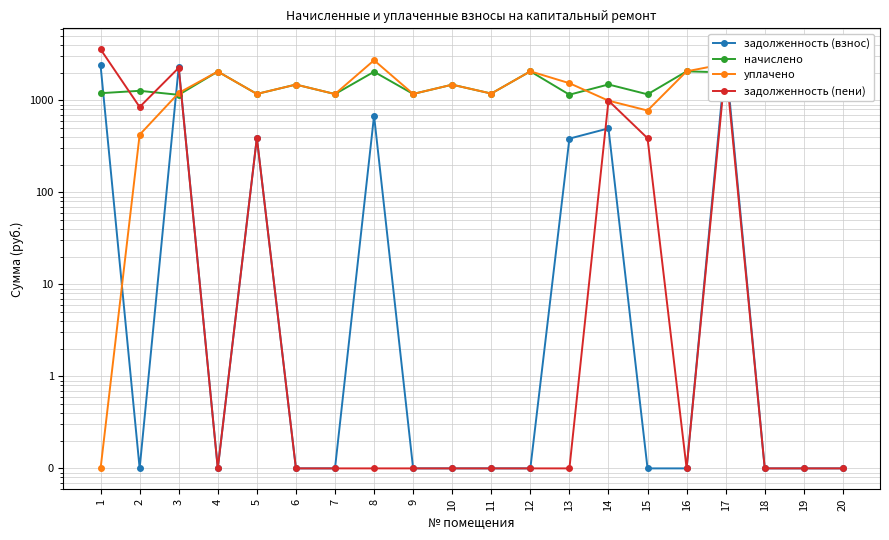

Reading left to right, extract all data points from this chart.

задолженность (взнос): 1=2389.2	2=0.1	3=2309.8	4=0.1	5=390.8	6=0.1	7=0.1	8=680.9	9=0.1	10=0.1	11=0.1	12=0.1	13=383.4	14=495.3	15=0.1	16=0.1	17=2866.5	18=0.1	19=0.1	20=0.1
начислено: 1=1194.6	2=1268.3	3=1146.7	4=2053.7	5=1172.5	6=1482.2	7=1168.8	8=2042.6	9=1172.5	10=1478.5	11=1183.5	12=2064.7	13=1150.3	14=1485.9	15=1161.4	16=2064.7	17=2009.4	18=1172.5	19=1076.6	20=1567.0
уплачено: 1=0.1	2=422.8	3=1201.8	4=2053.7	5=1172.5	6=1482.2	7=1168.8	8=2723.5	9=1172.5	10=1478.5	11=1183.5	12=2064.7	13=1533.8	14=990.6	15=774.3	16=2064.7	17=2493.2	18=1172.5	19=1076.6	20=1567.0
задолженность (пени): 1=3583.8	2=845.6	3=2254.7	4=0.1	5=390.8	6=0.1	7=0.1	8=0.1	9=0.1	10=0.1	11=0.1	12=0.1	13=0.1	14=990.6	15=387.1	16=0.1	17=2382.7	18=0.1	19=0.1	20=0.1